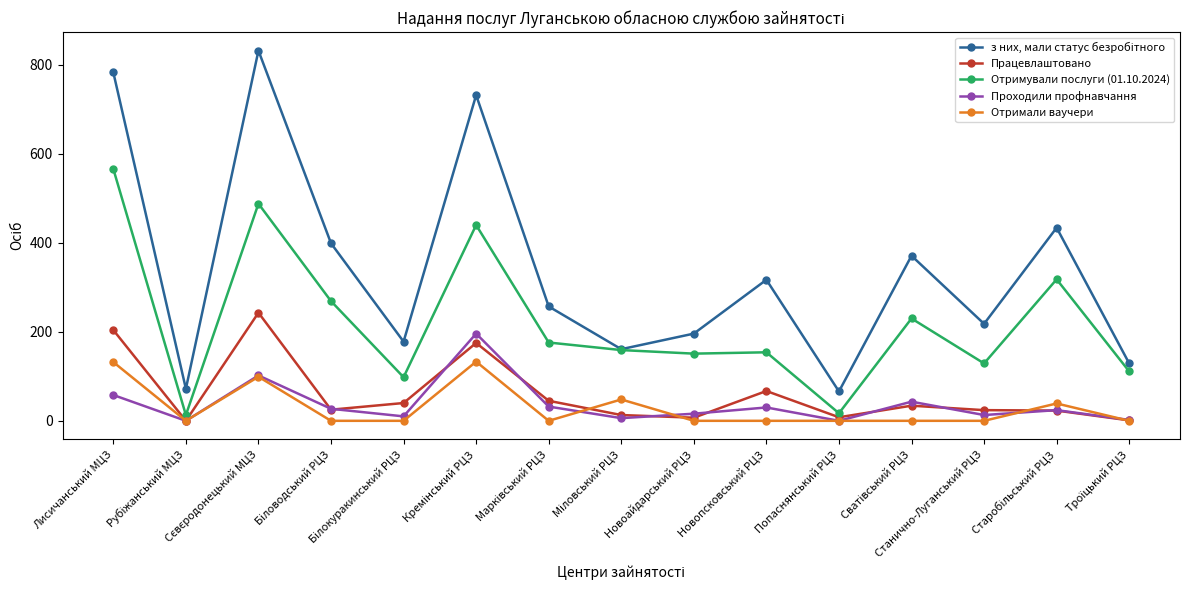

At how many categories does at least one series exceed 457?

3